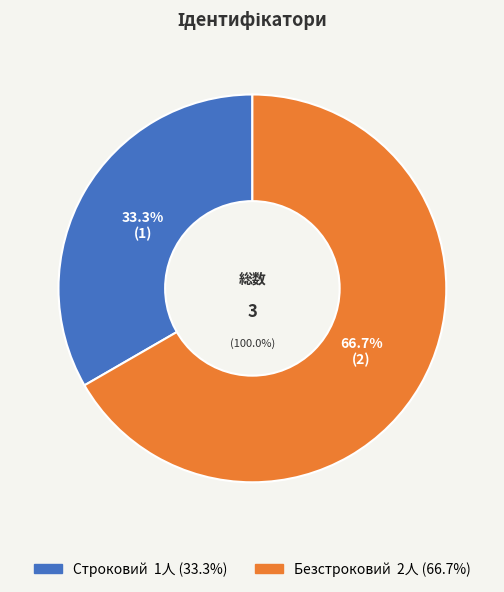

To the nearest percent, what portion does Строковий represent?

33%